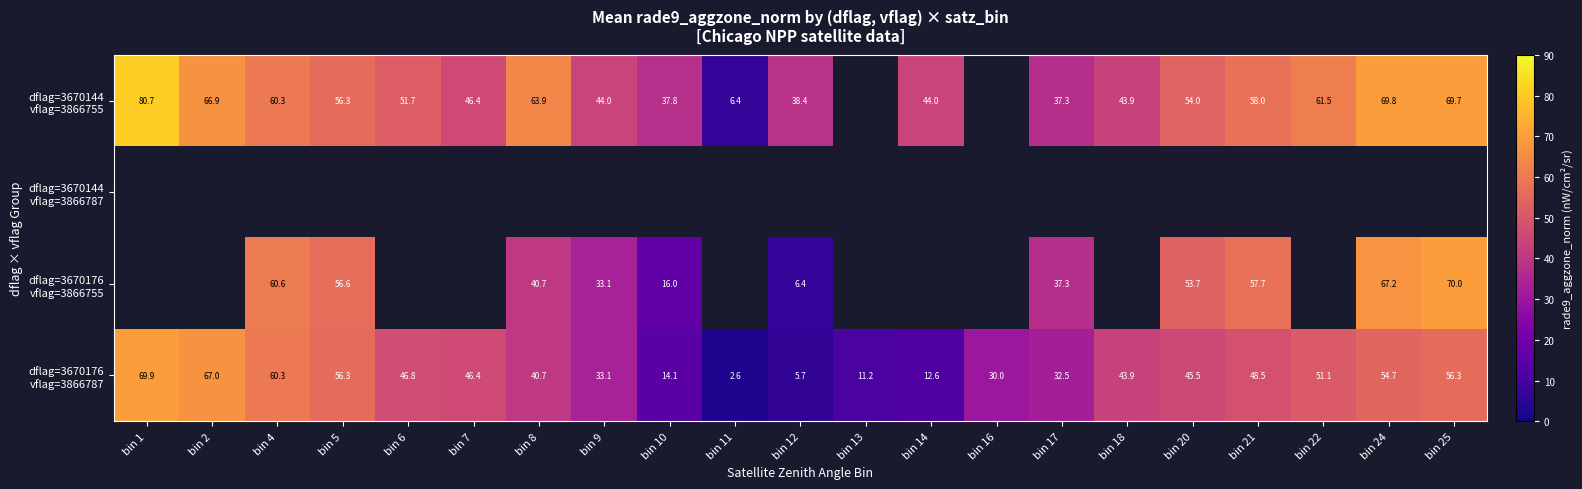

How many positive values does the row_0 series have?

19